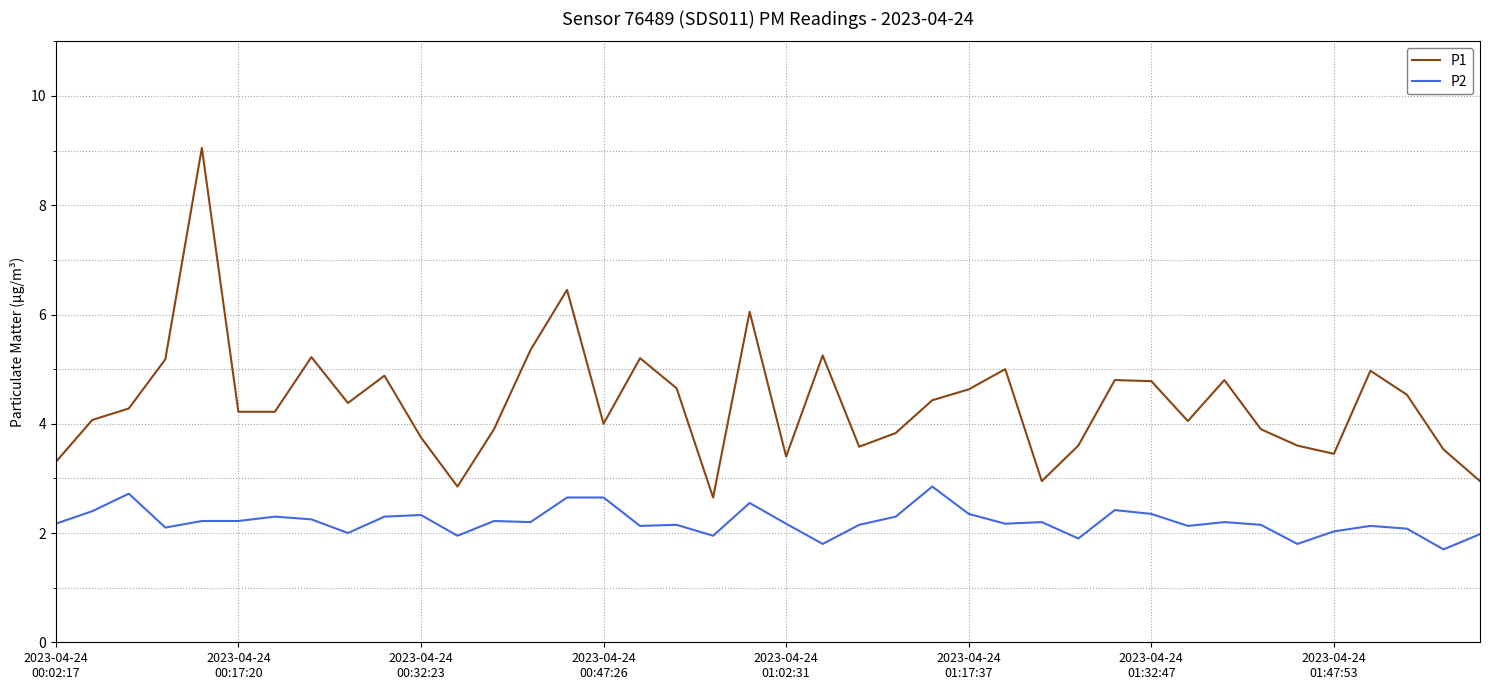

List the series in order of their peak value, lowest first.

P2, P1